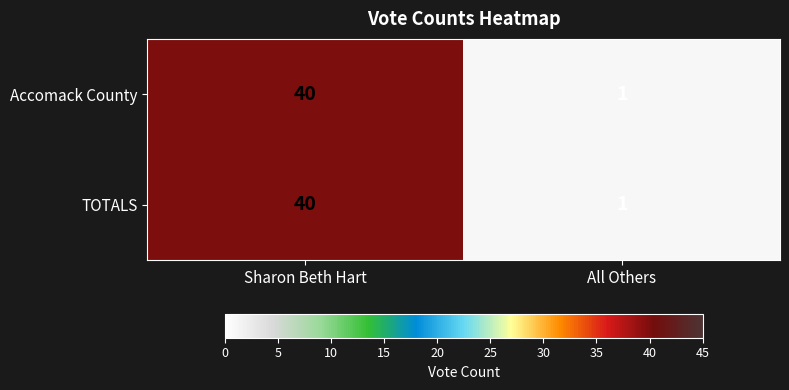

The value of Accomack County at Sharon Beth Hart is 59. True or false?

False